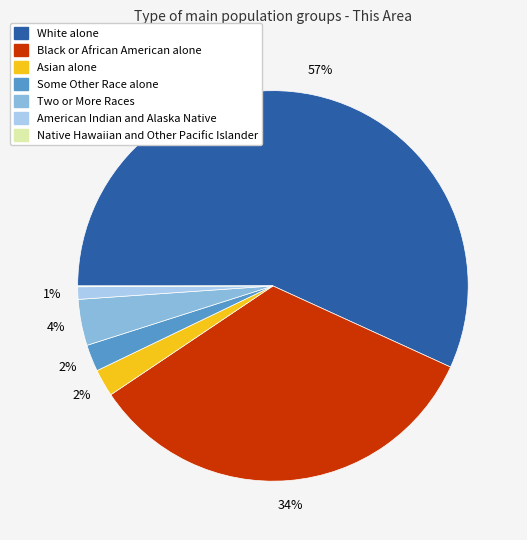

What is the largest slice in the pie chart?

White alone